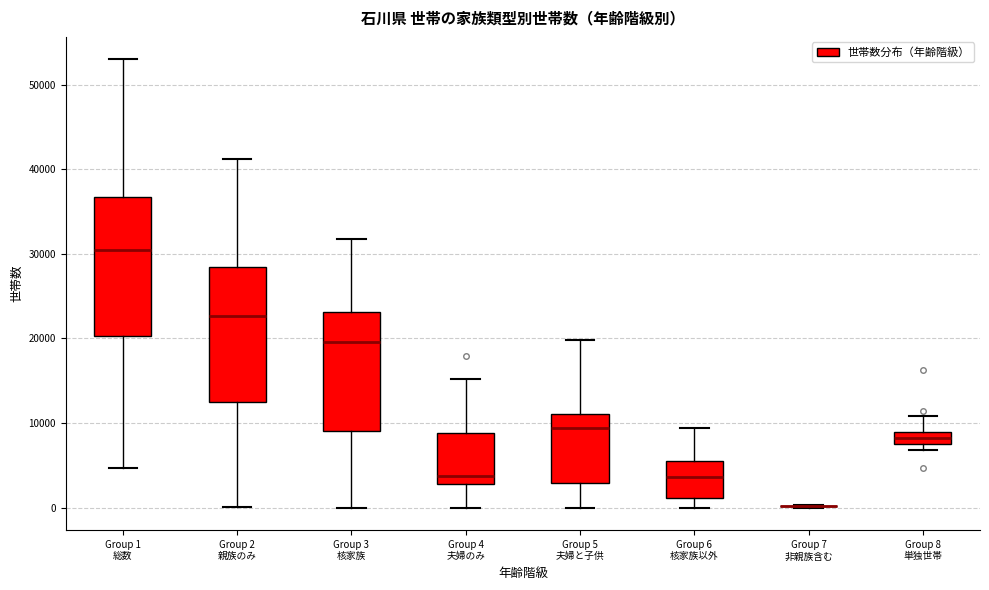

Where is the lower edge of the box for Group 8 単独世帯 on the y-axis? The values are not printed on the chart, so give them approximately, as read against the axis.

8000